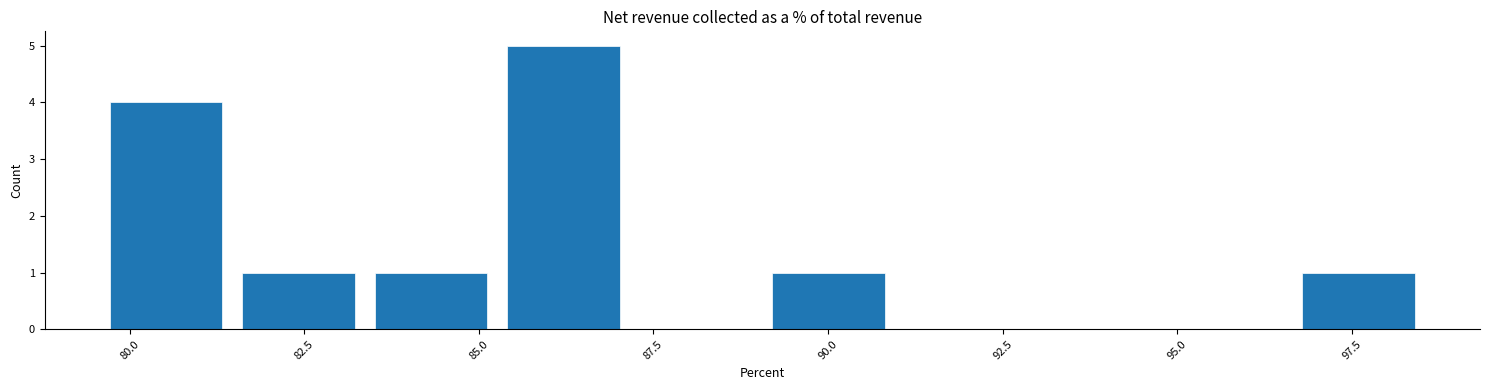

Read against the x-axis, roughly where is the centre of the tallest bar?

86.0